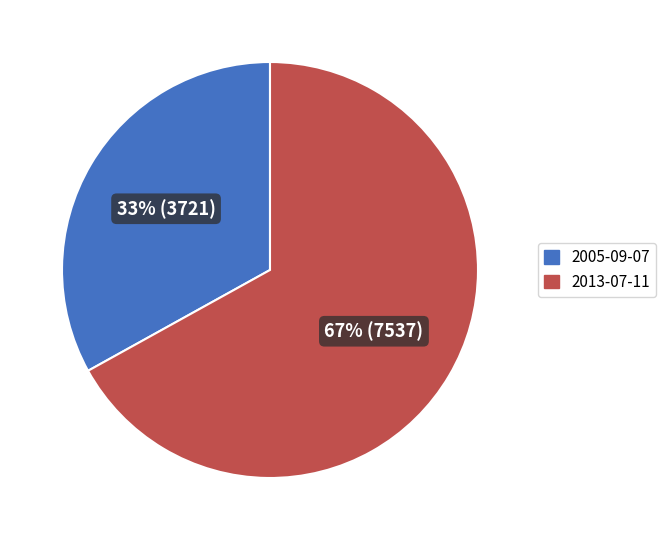

How many segments does this pie chart have?

2